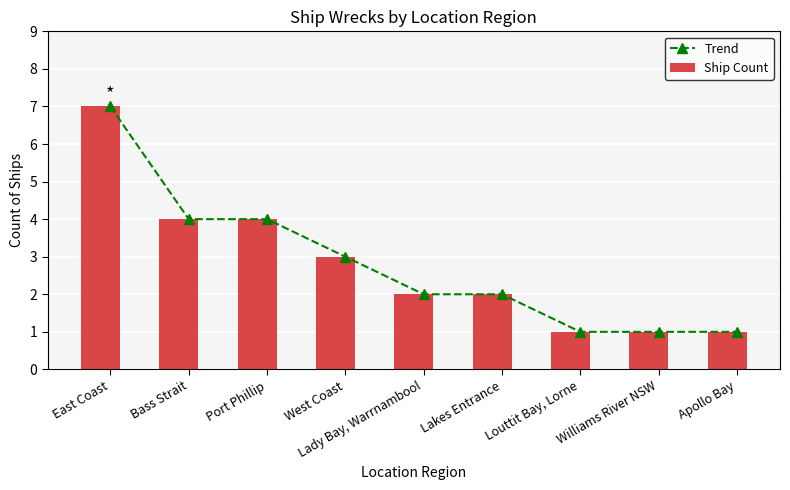

The value of Trend at West Coast is 3. True or false?

True